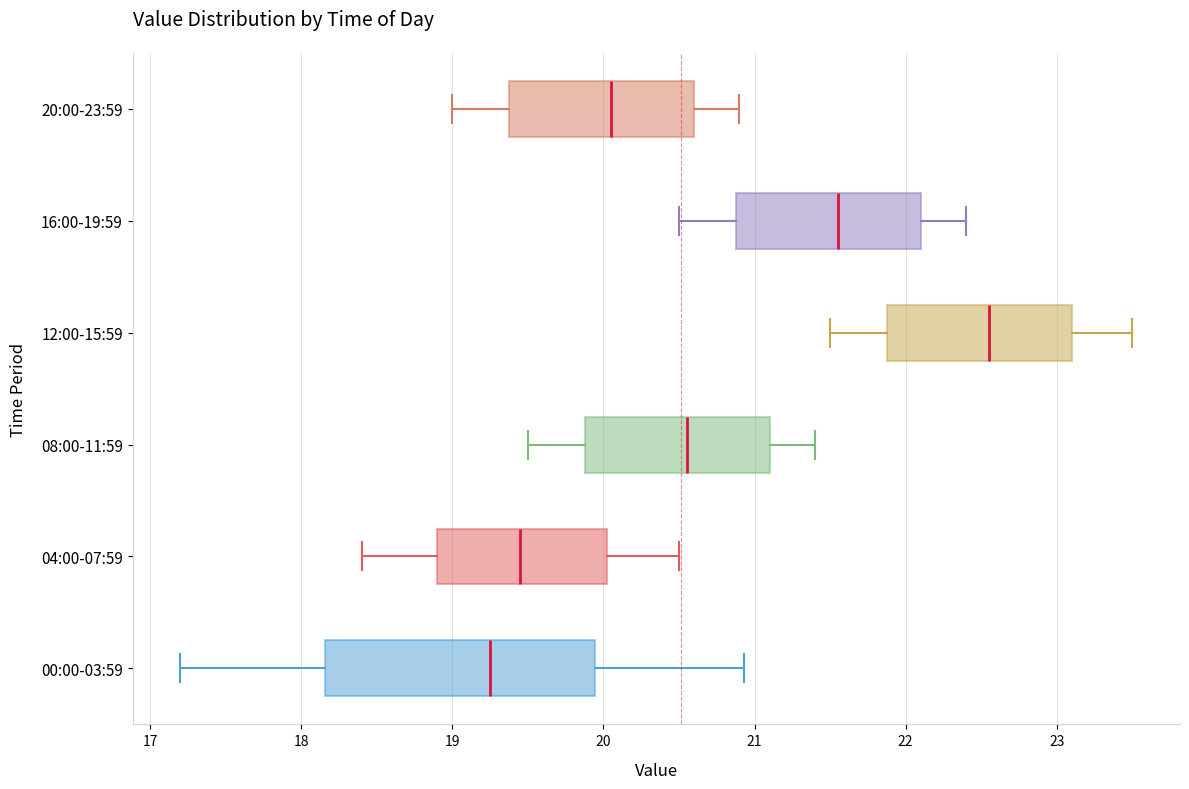

Which box's median line is the furthest to the right?

12:00-15:59